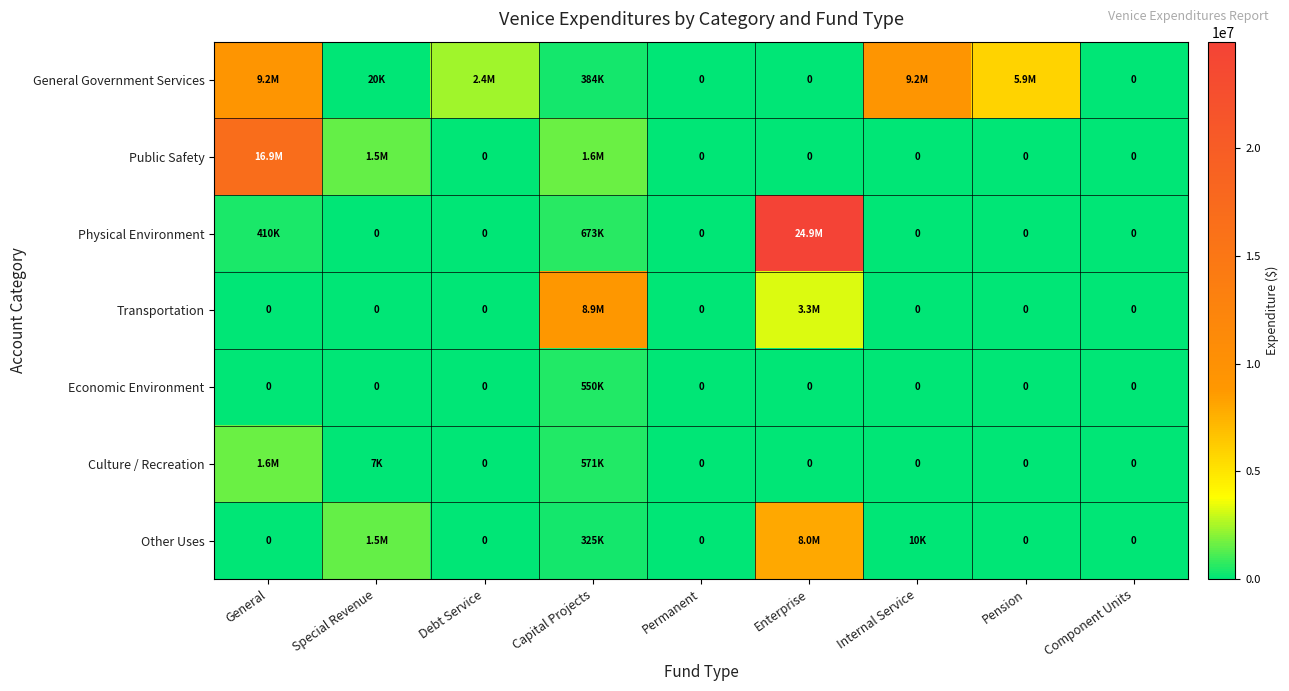

How many data points does each series have?

9